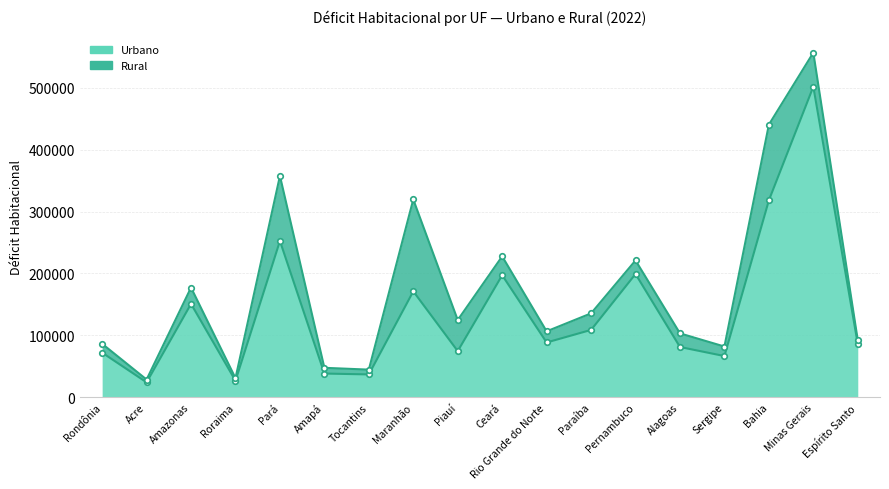

What is the average value?

138672